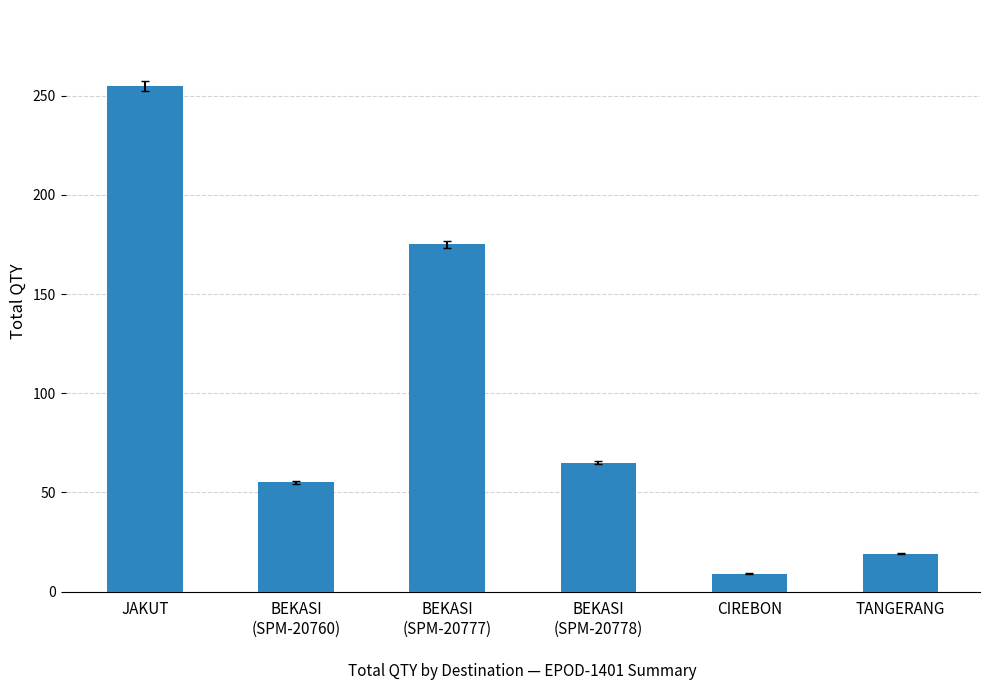

Reading right to left, list all the values displayed in this chart.

TANGERANG=19	CIREBON=9	BEKASI
(SPM-20778)=65	BEKASI
(SPM-20777)=175	BEKASI
(SPM-20760)=55	JAKUT=255